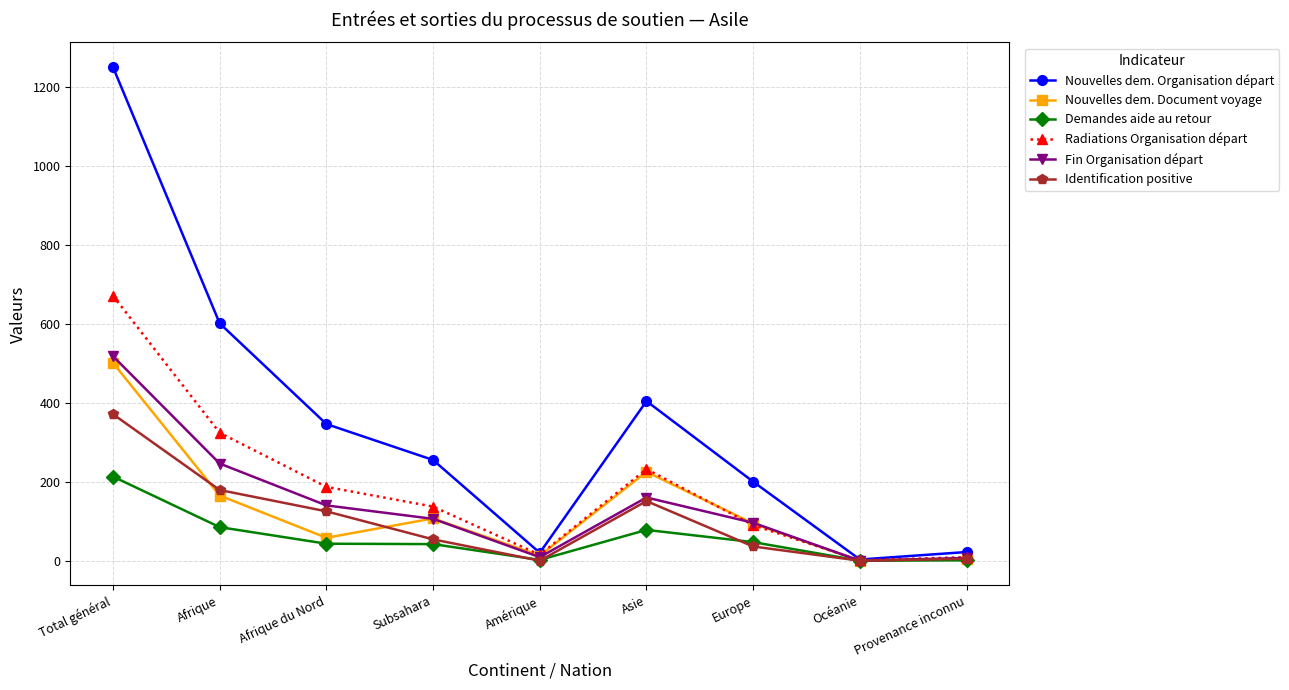

Is this an area chart (filled region under the line)?

No